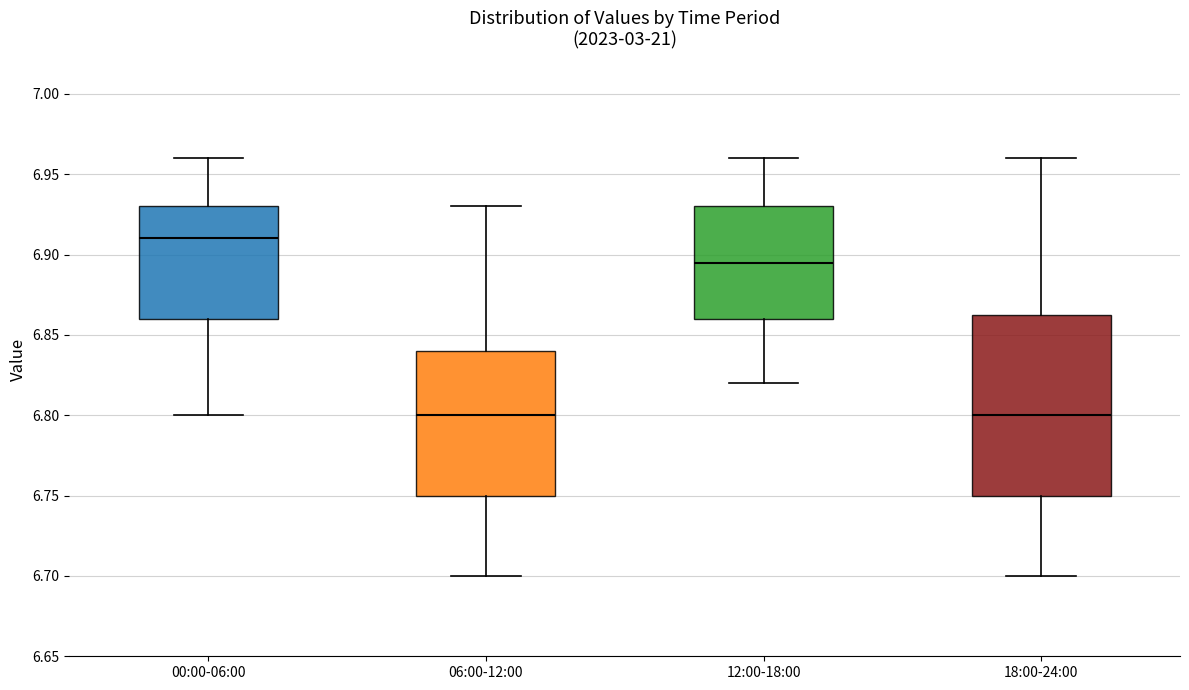

Where does the lower whisker of the box for 18:00-24:00 end on the y-axis? The values are not printed on the chart, so give them approximately, as read against the axis.

6.700